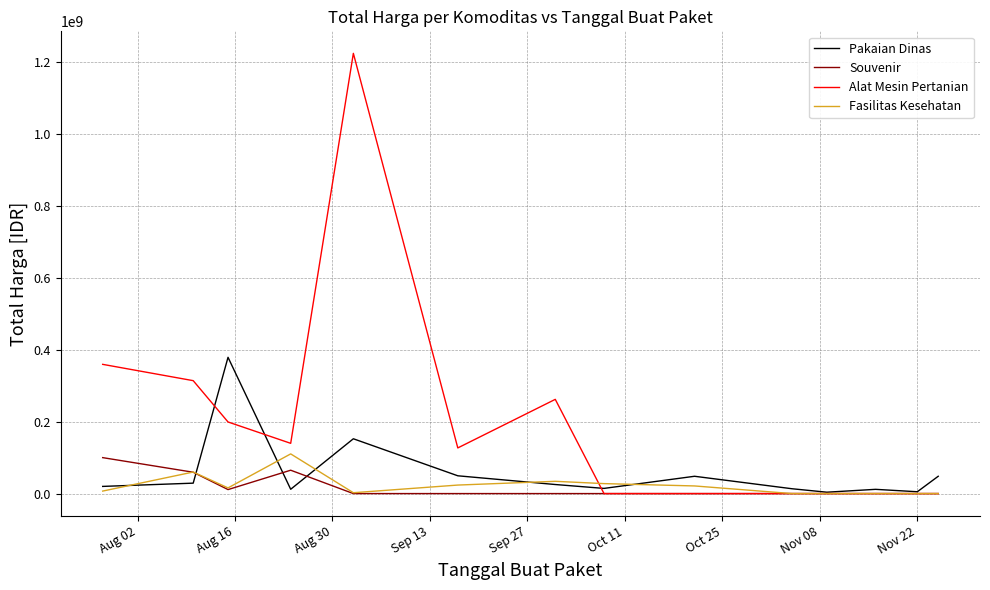

Which series has the largest total across all categories?

Alat Mesin Pertanian